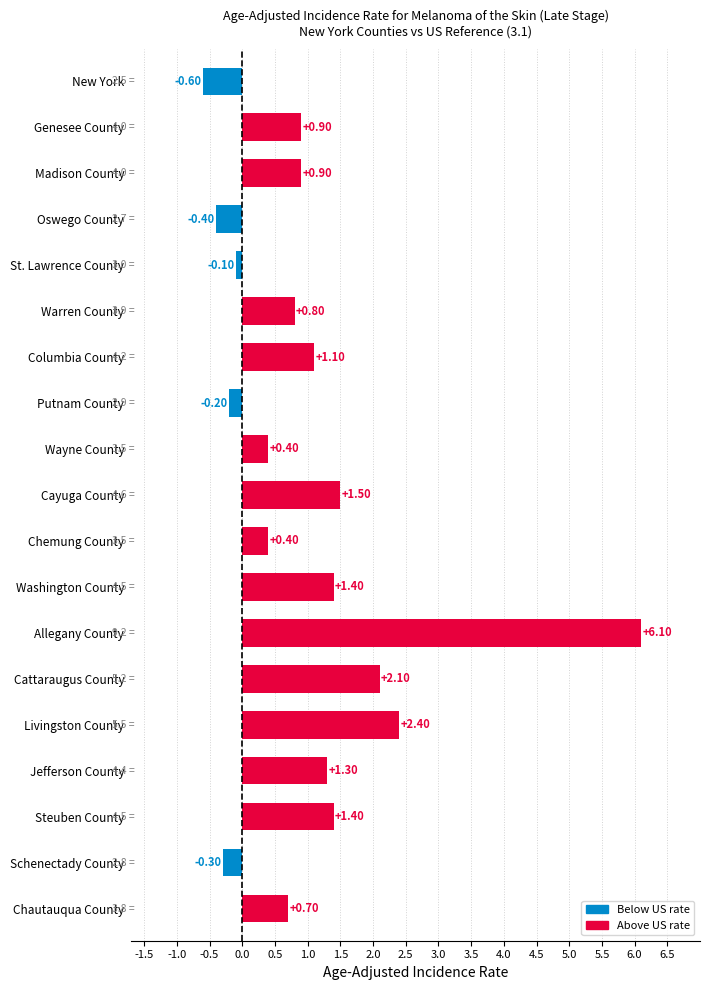

Are the bars horizontal?

Yes